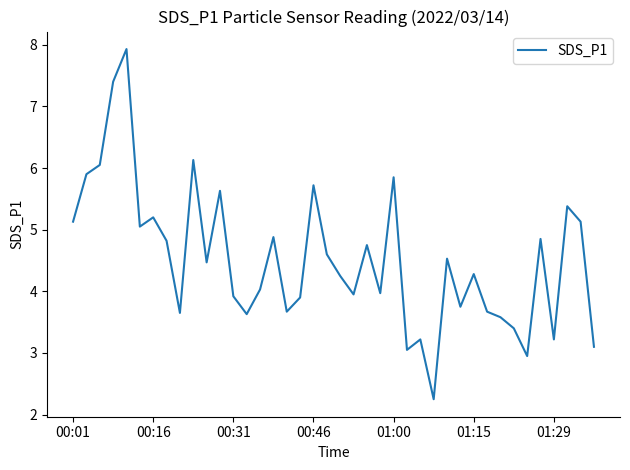

What is the maximum value shown in the chart?

7.9